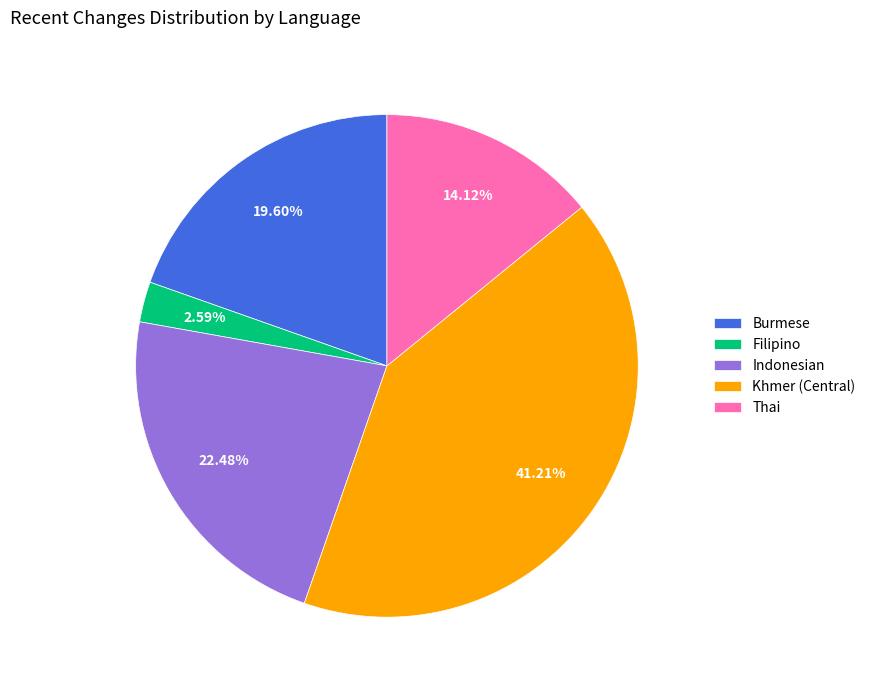

Which has a higher value, Thai or Khmer (Central)?

Khmer (Central)